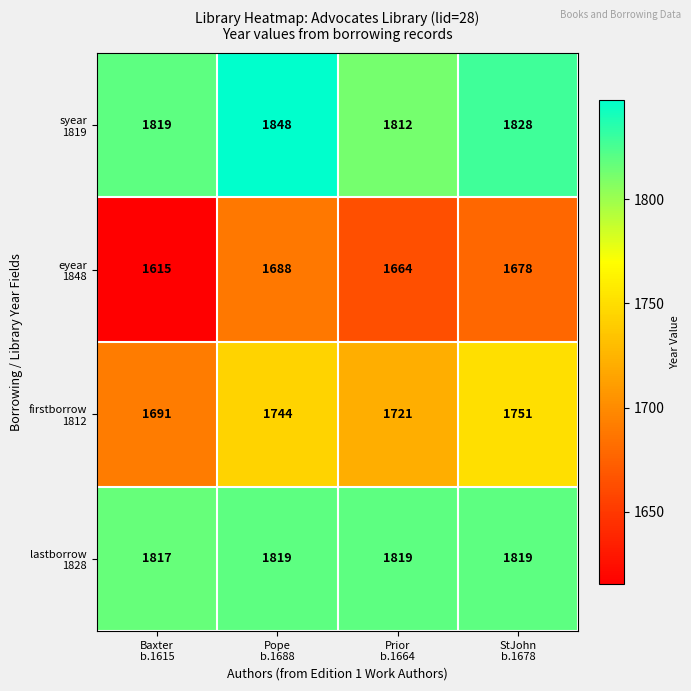

Count the number of categories in the chart.

4